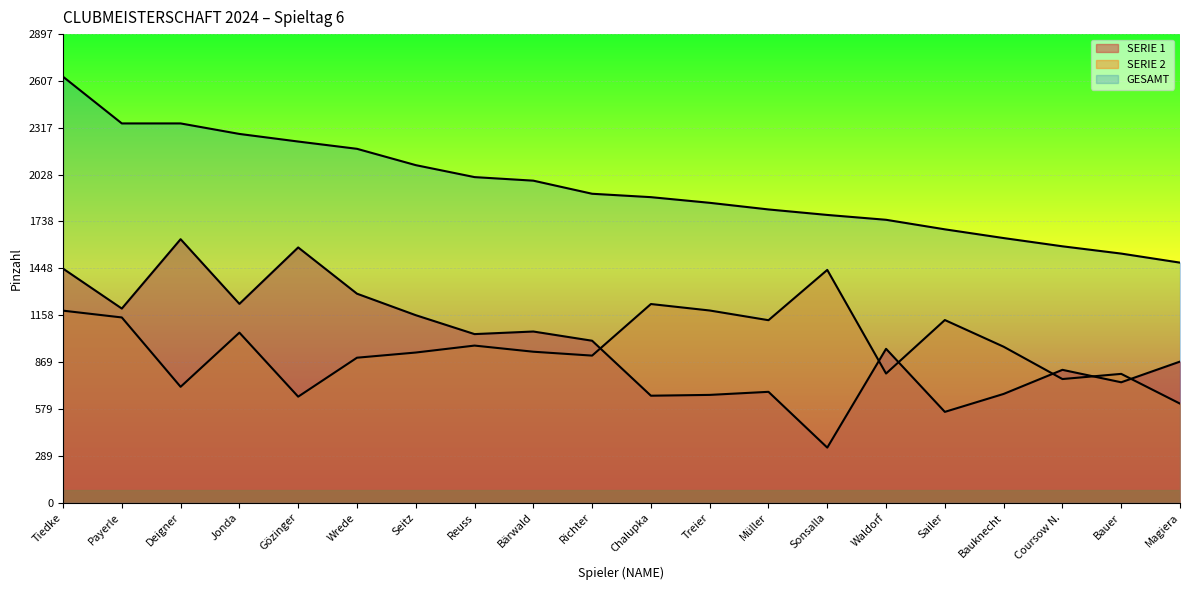

What is the label of the 17th point from the right?

Jonda